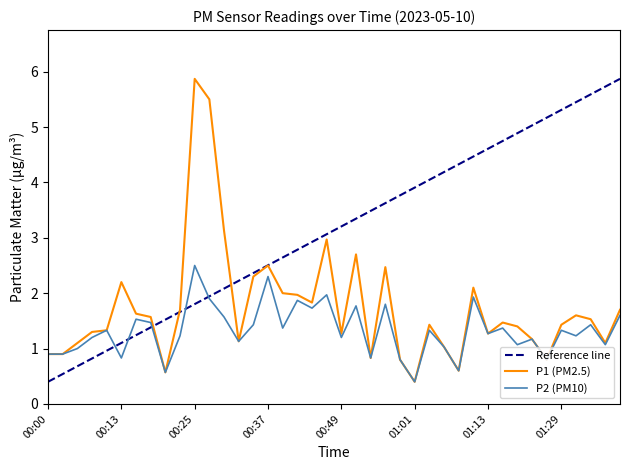

Rank the series at 00:59 from highest to lowest value.

P1, P2